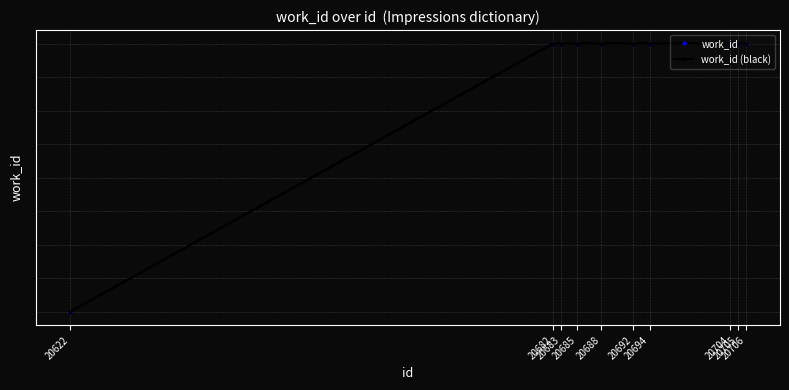

Does the chart display data point markers on the line(s)?

Yes